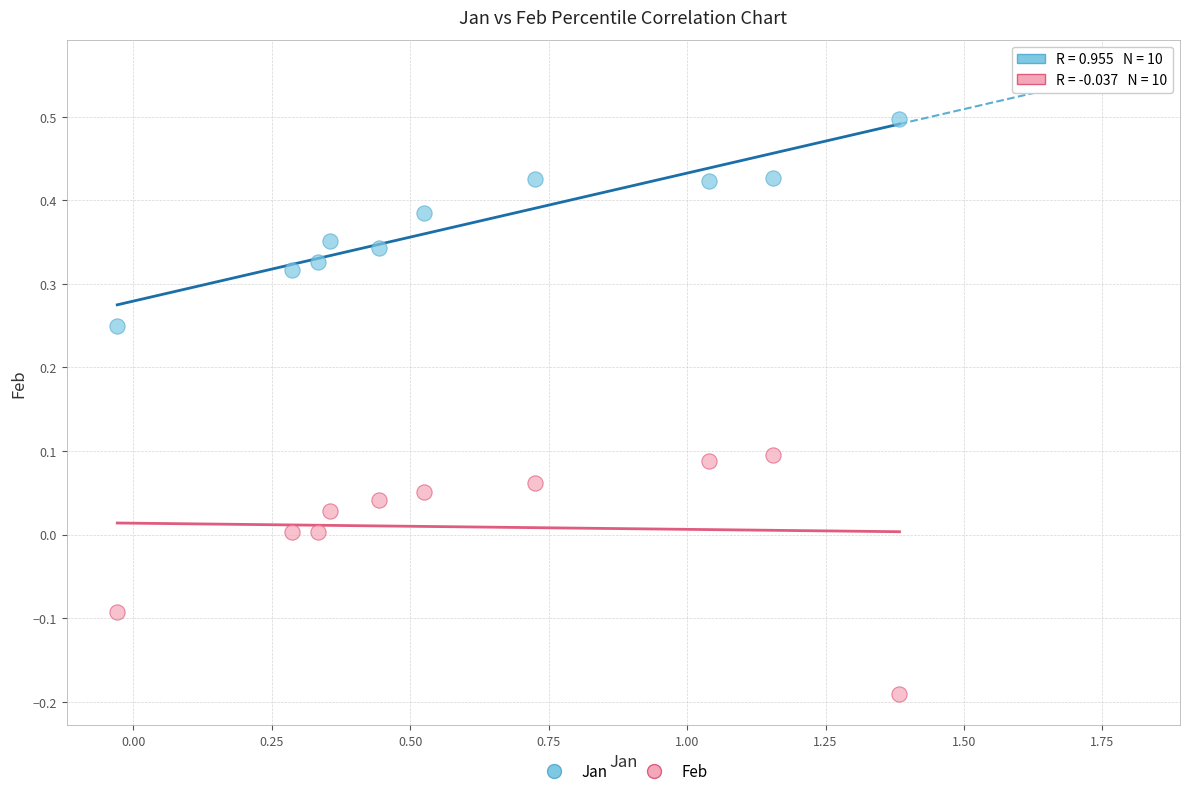

Which series reaches the maximum Y coordinate?

Jan